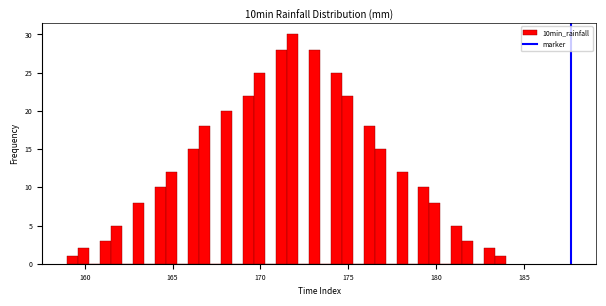

Read against the x-axis, roughly where is the centre of the tallest bar?

172.0